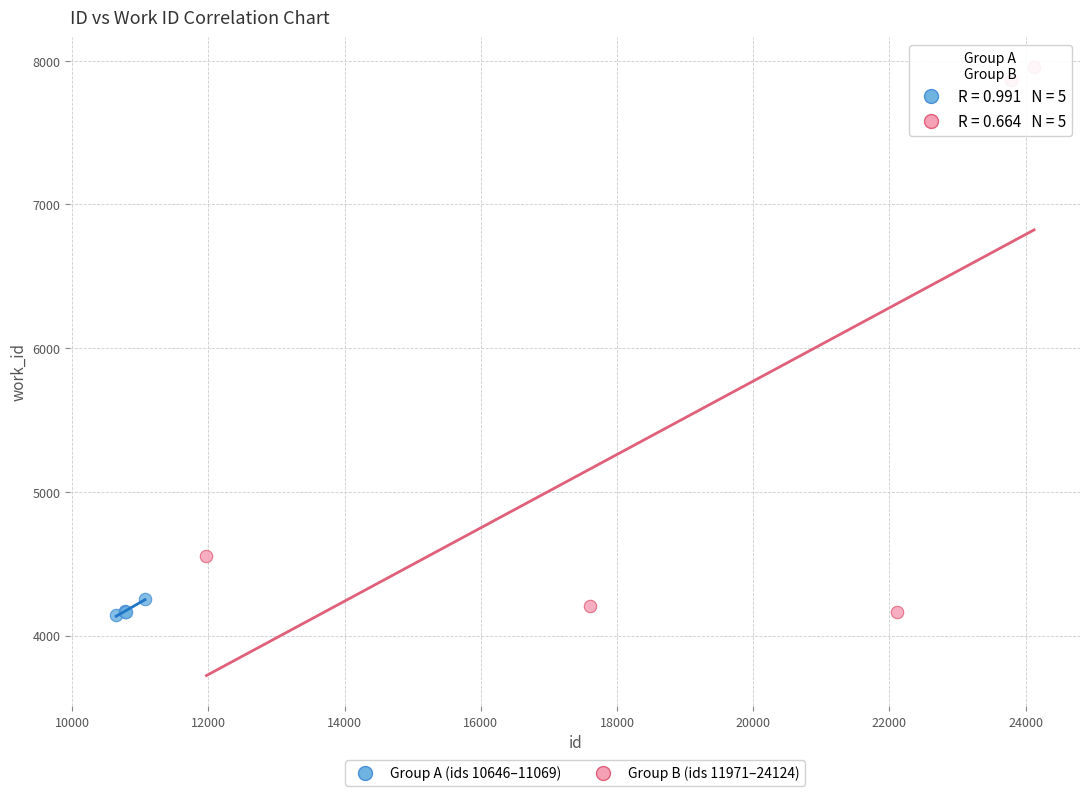

Which series reaches the maximum Y coordinate?

Group B (ids 11971–24124)